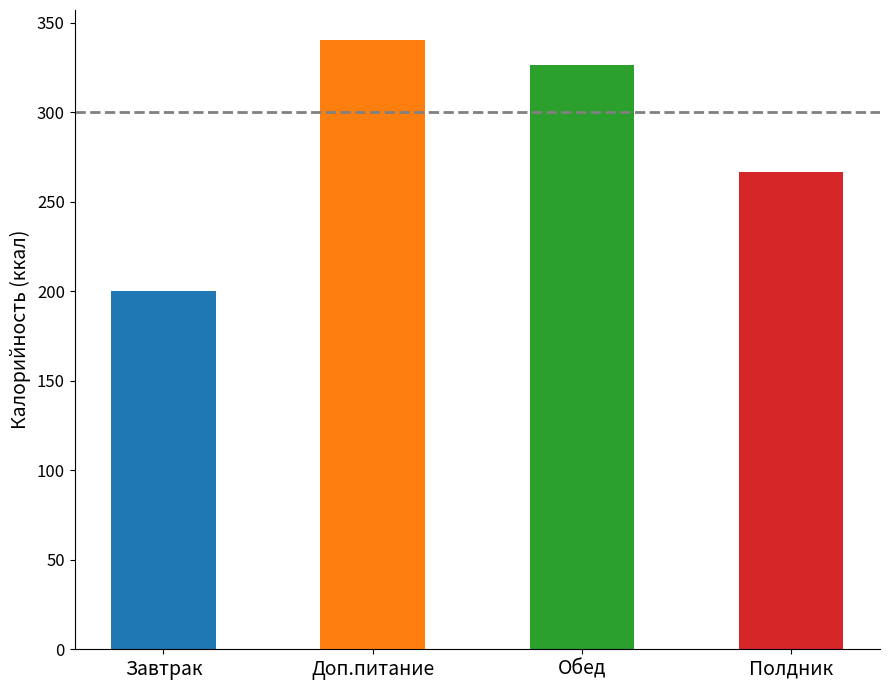

What is the average value?

283.2